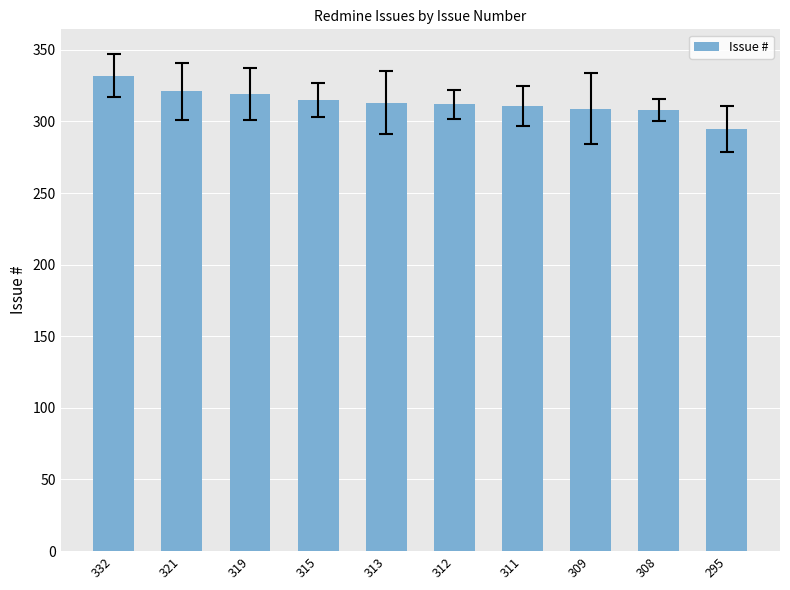

How many data points does each series have?

10